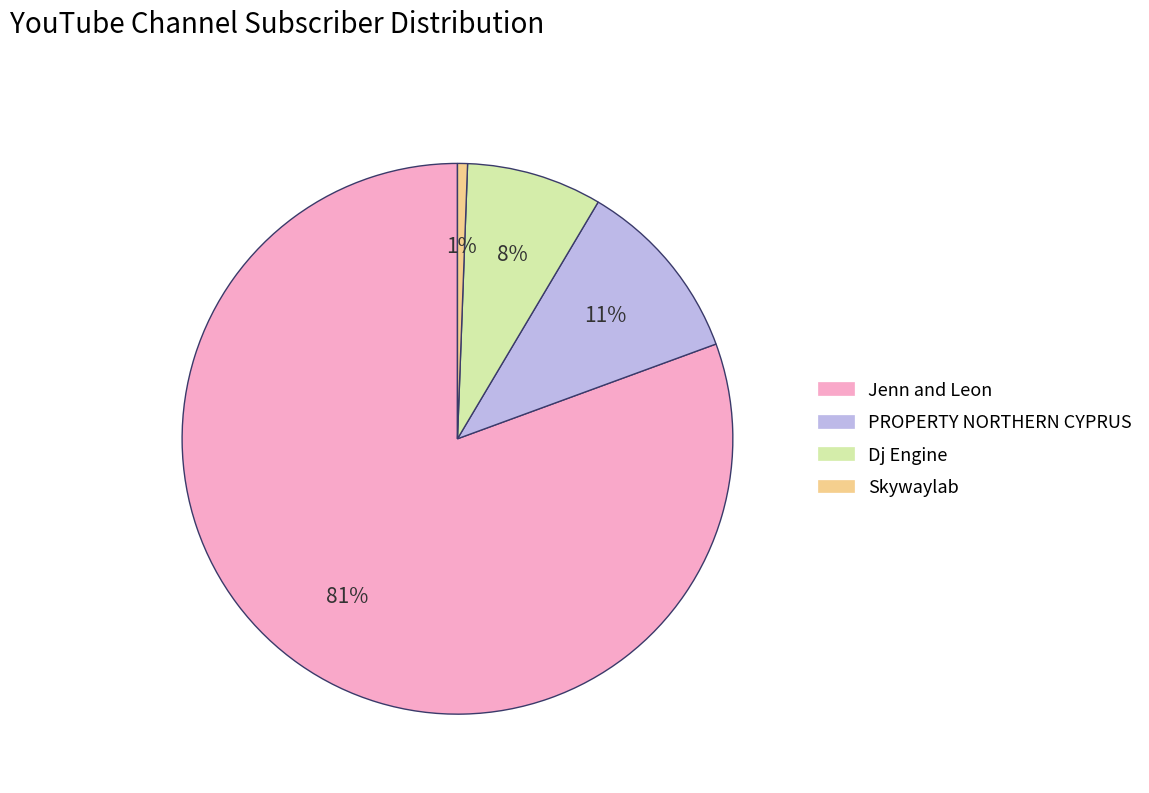

Count the number of slices in the pie.

4